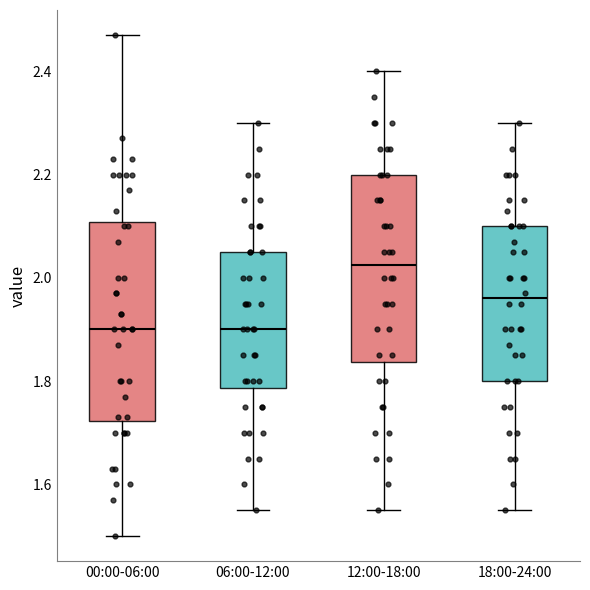

Comparing the boxes themselves (not the whiskers), which one is the tallest?

00:00-06:00